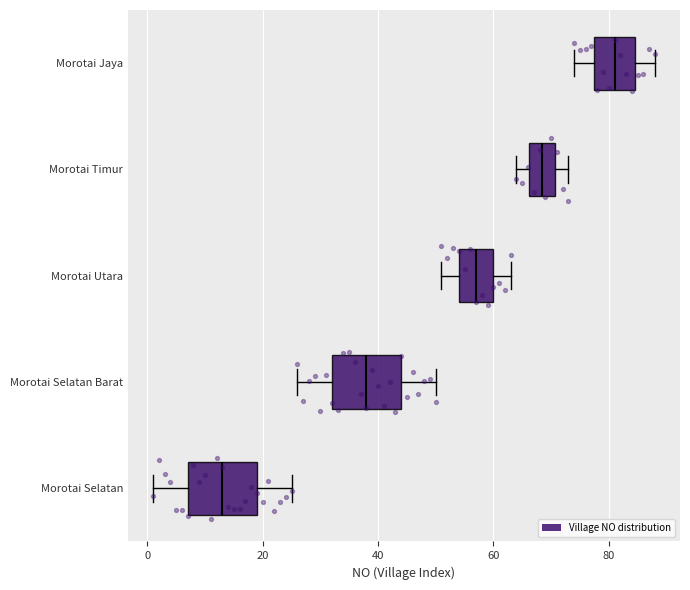

Where is the left edge of the box for Morotai Selatan Barat on the x-axis? The values are not printed on the chart, so give them approximately, as read against the axis.

32